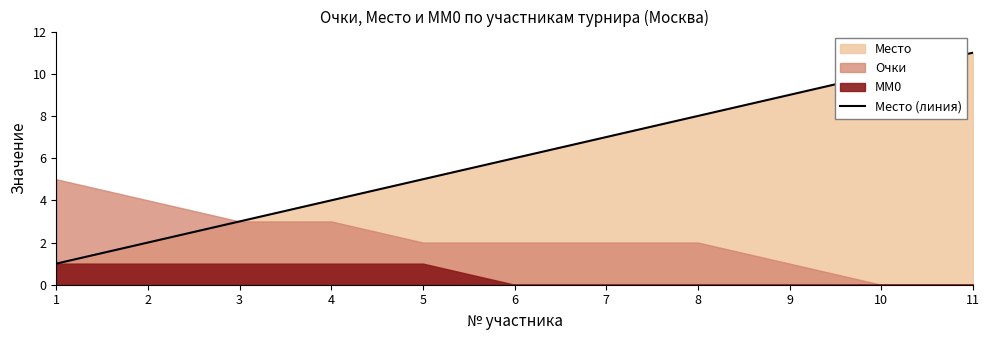

How many values exceed 6?

5